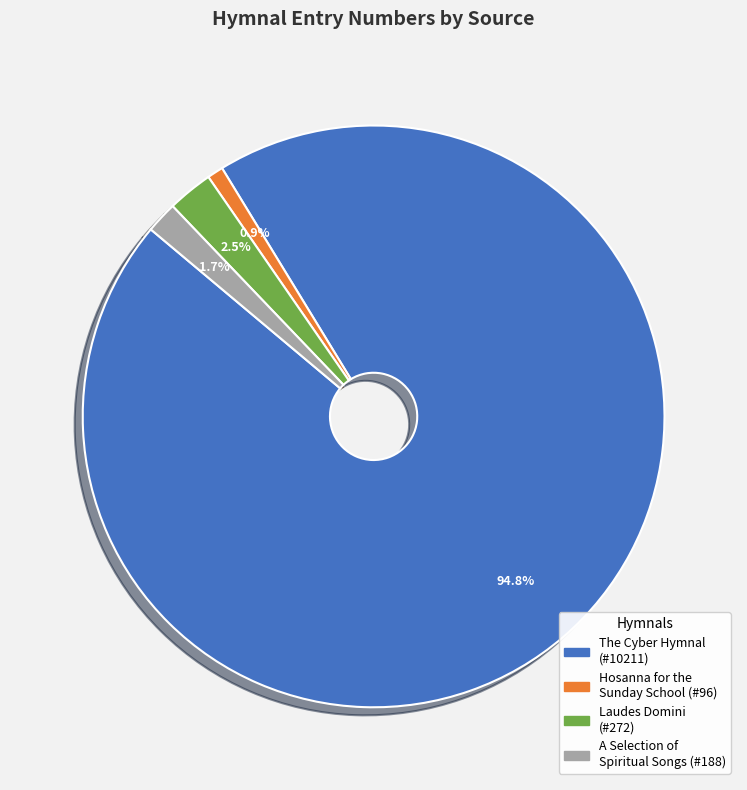

Does any single category account for the majority?

Yes